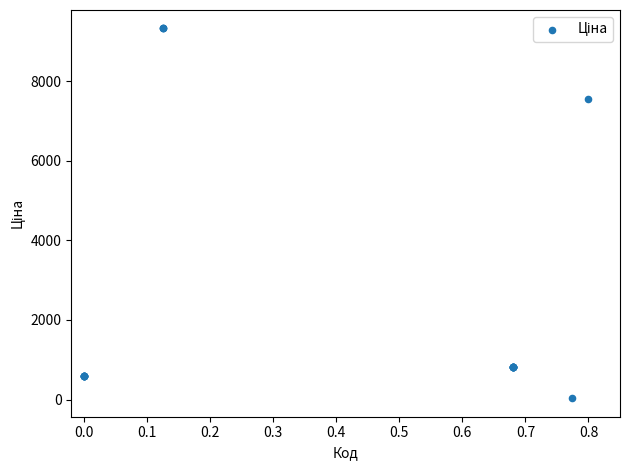

What Y value in the scatter plot is closest to 4676?

7545.9